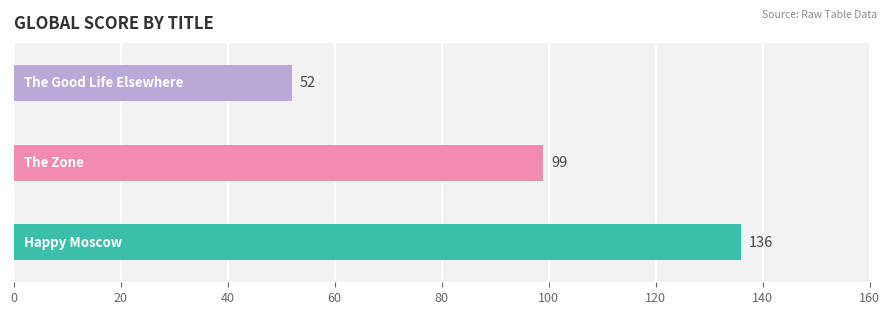

Reading bottom to top, extract all data points from this chart.

136	99	52